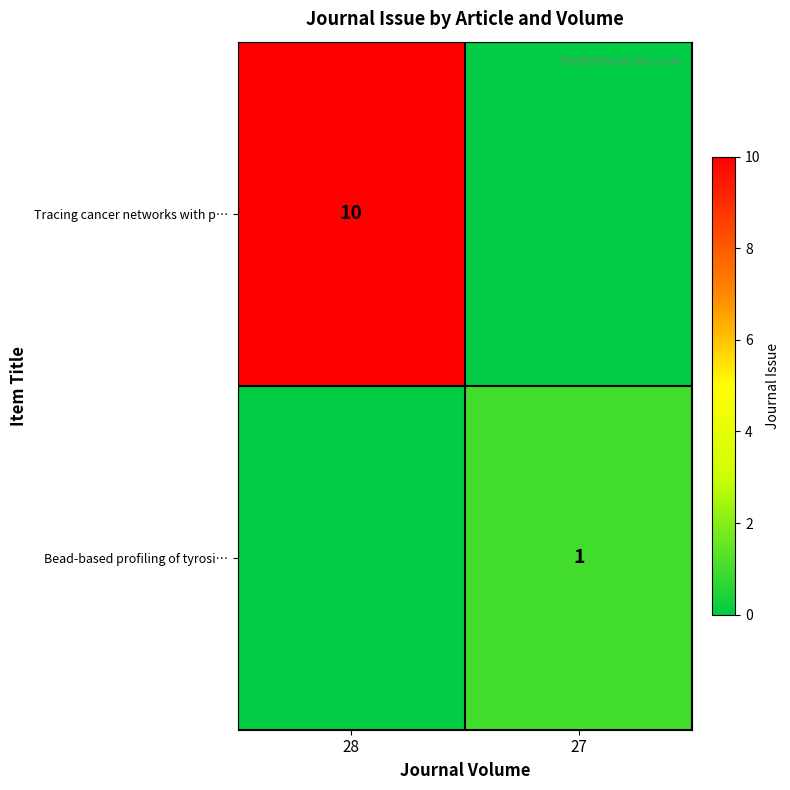

Is it true that Tracing cancer networks with p… equals 6 at 28?

False